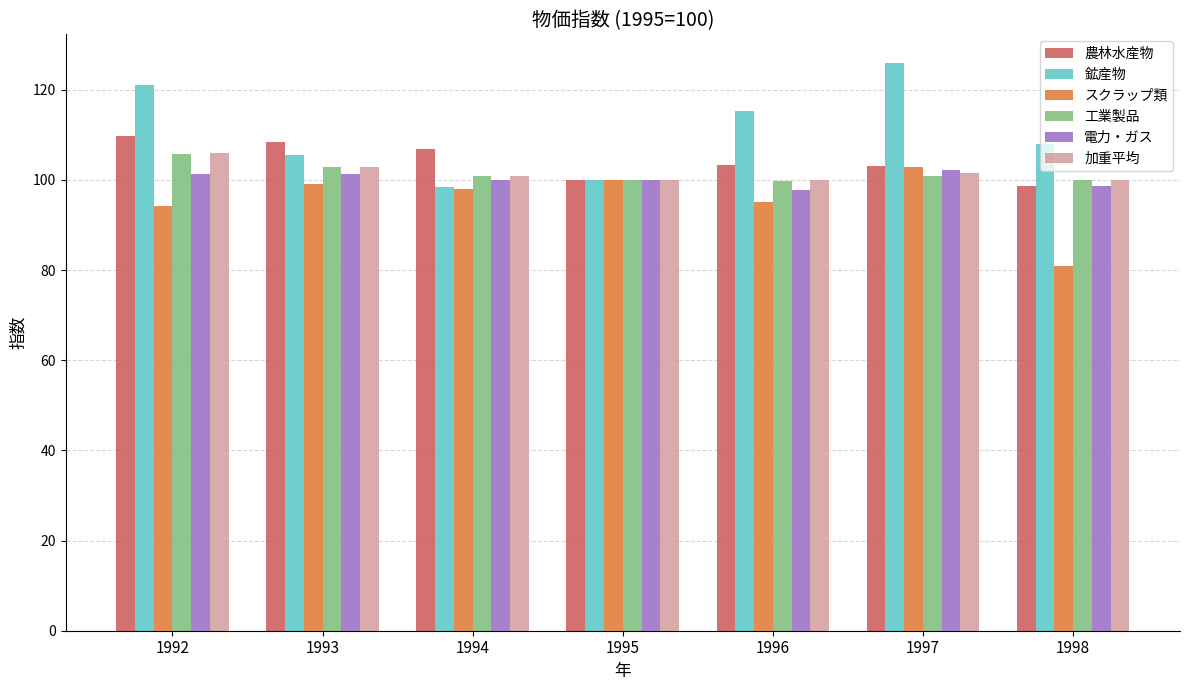

At how many categories does at least one series exceed 122?

1